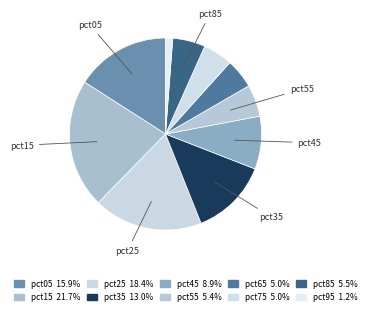

How many segments does this pie chart have?

10